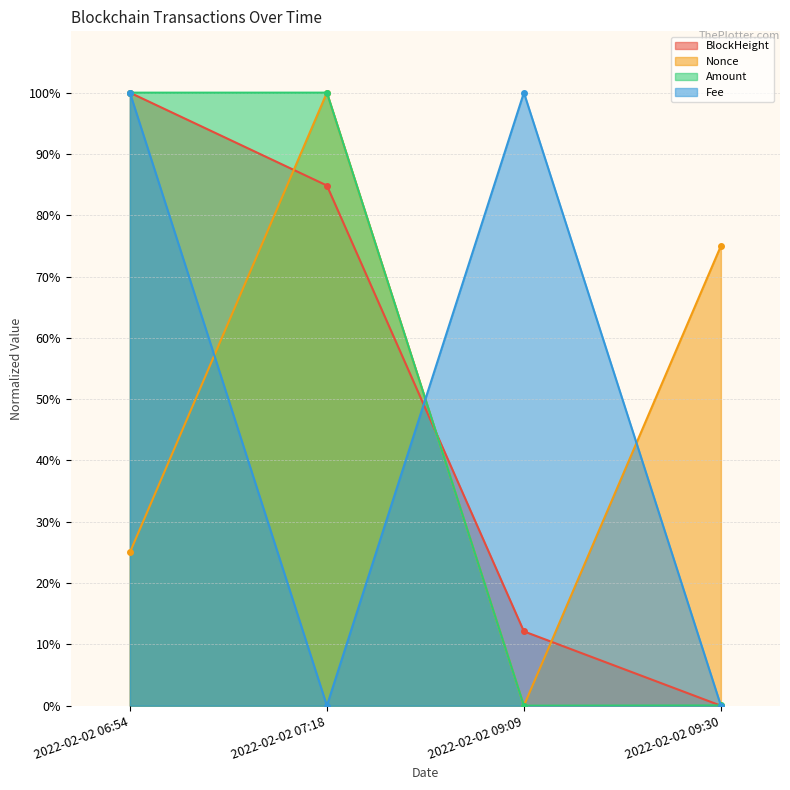

Does the chart have visible grid lines?

Yes